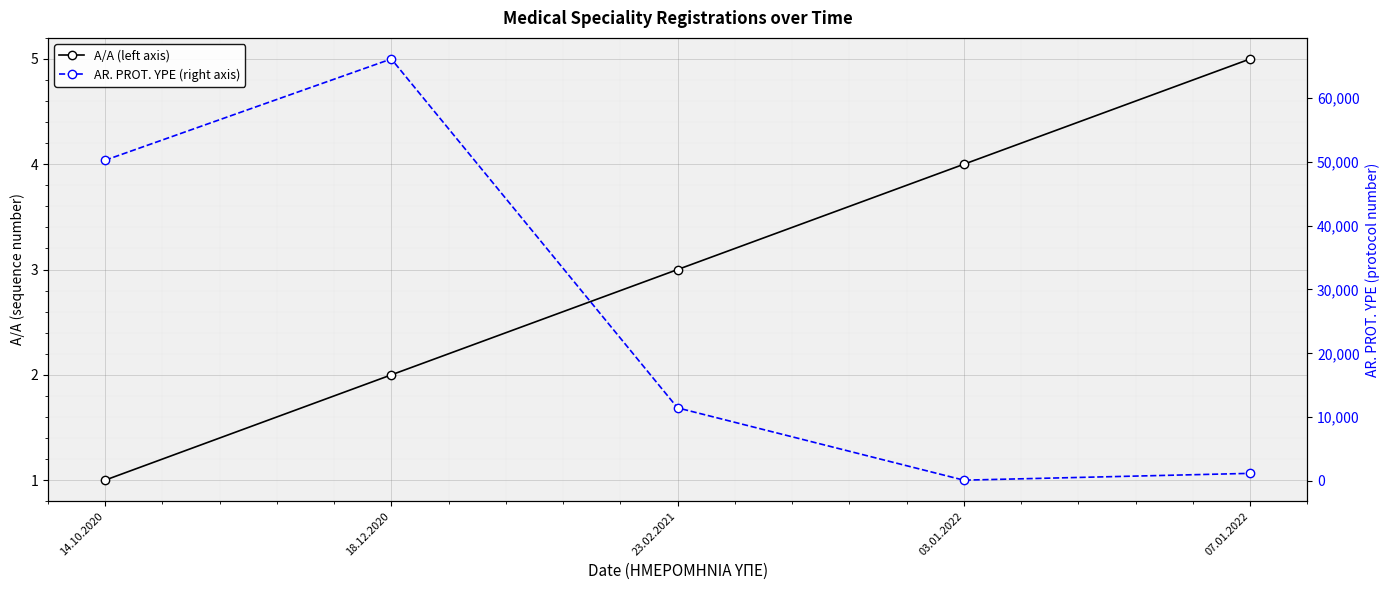

Which series has the largest total across all categories?

AR. PROT. YPE (right axis)